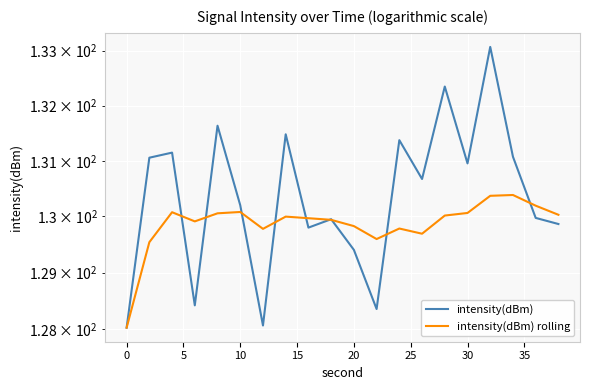

What is the difference between the maximum and minimum values in the intensity(dBm) rolling series?

2.4